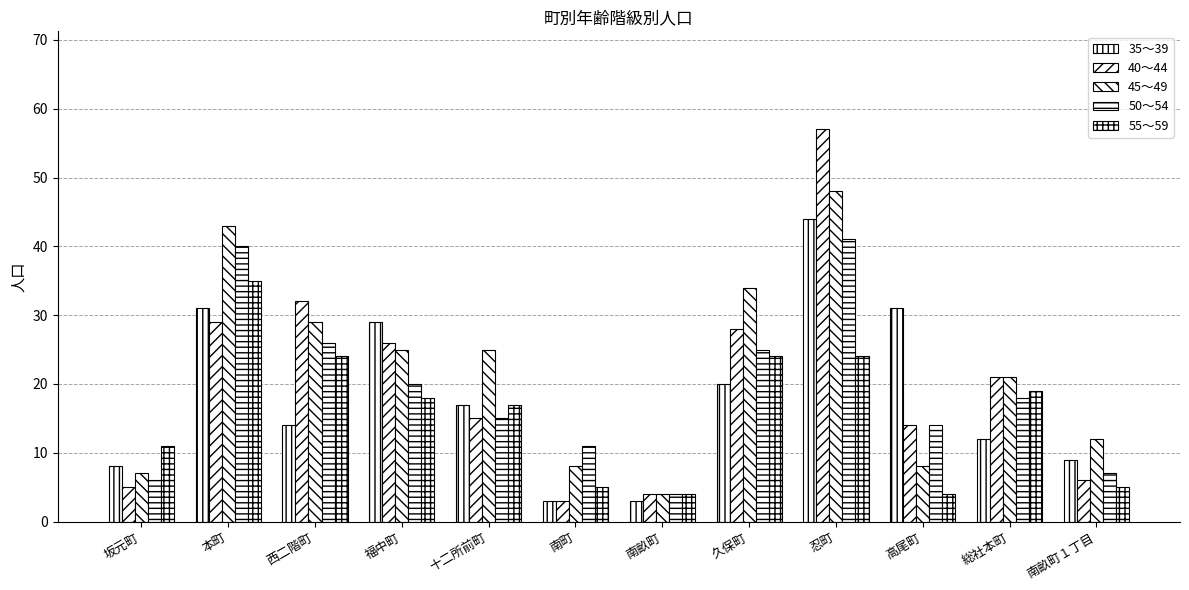

Does the chart contain stacked bars?

No